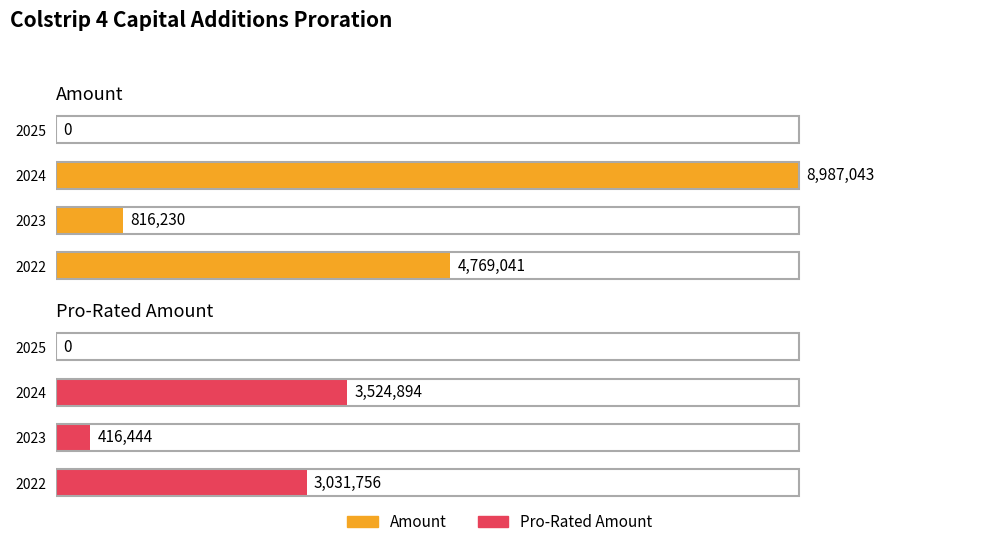

How many bars are there in total?

8